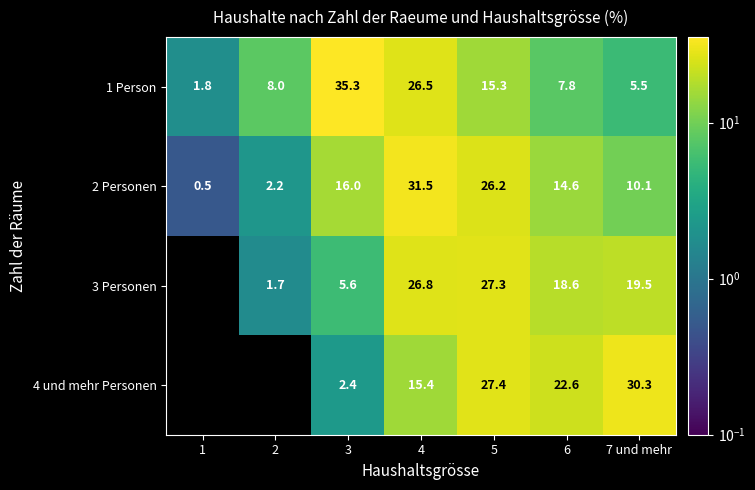

Where is 1 Person nearest to the value 18?

5